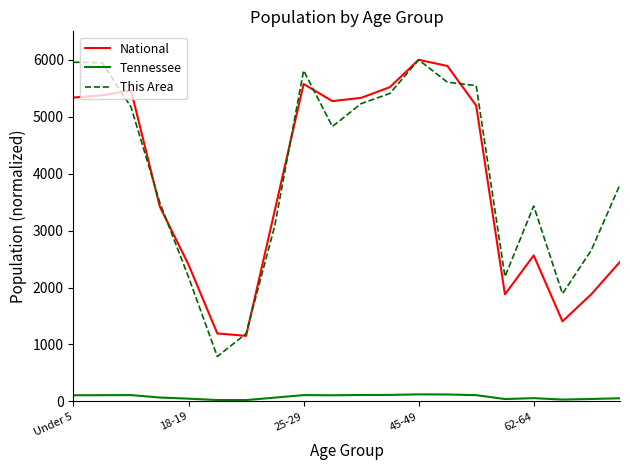

What is the maximum value for National?

6000.0